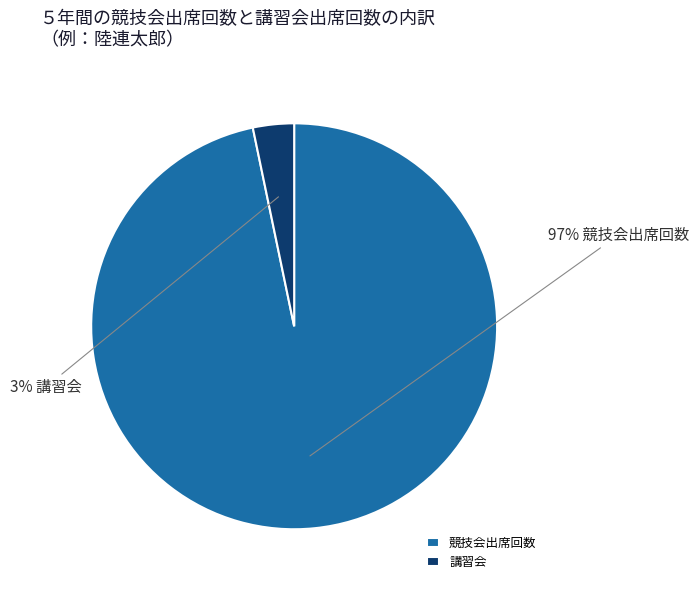

Is it true that 講習会 is 16% of the pie?

False